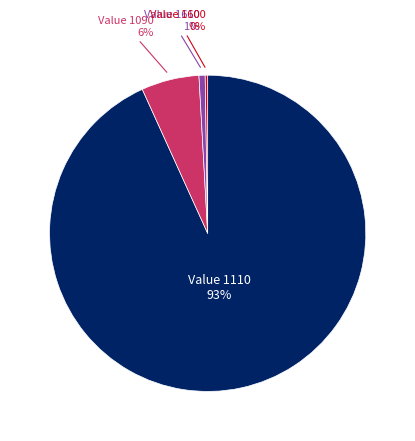

Is there a majority slice in this chart?

Yes